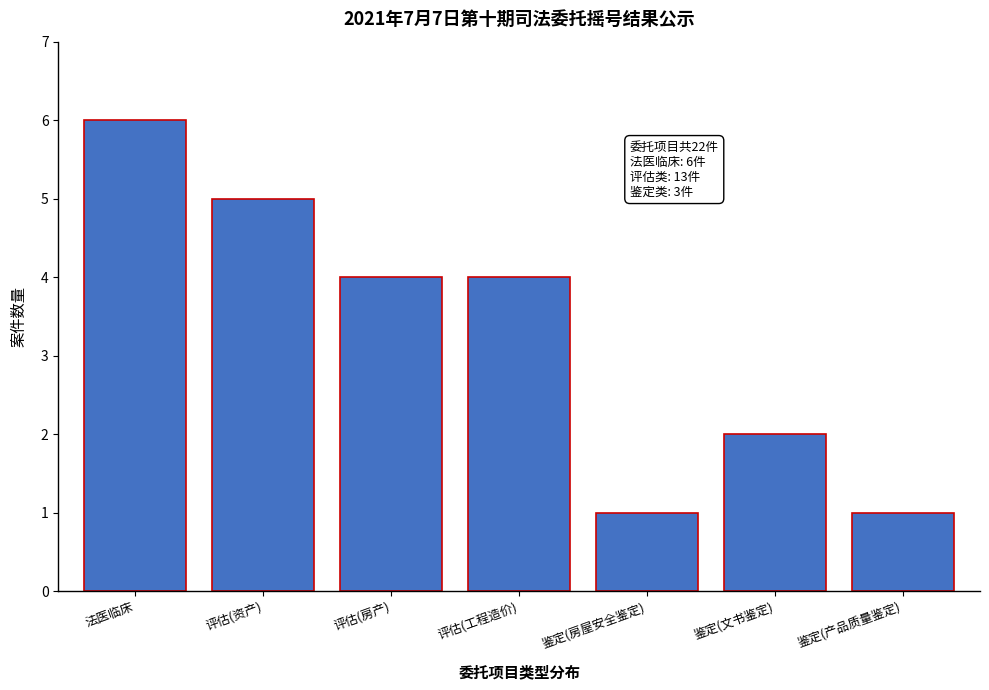

Reading left to right, what are all the values shown in this chart?

6	5	4	4	1	2	1